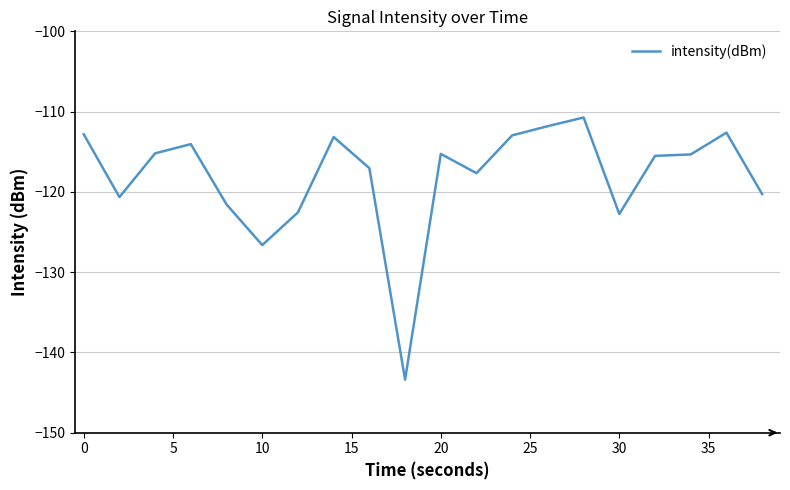

What is the difference between the maximum and minimum values?

32.7